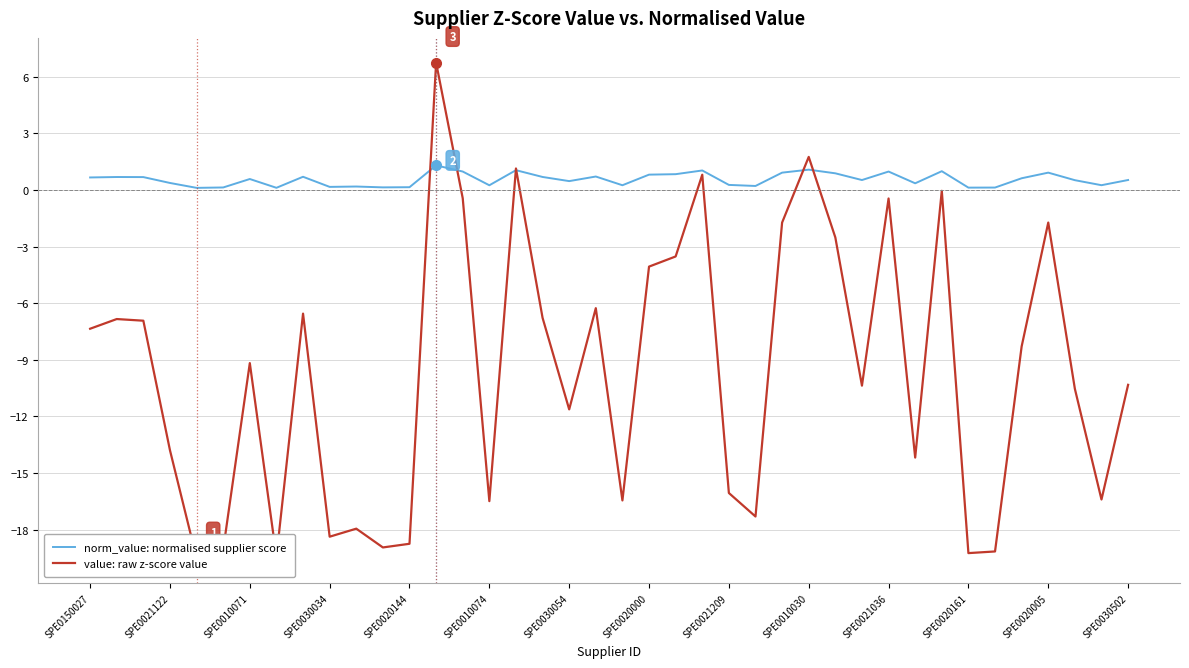

Rank the series by their average value, from highest to lowest.

norm_value: normalised supplier score, value: raw z-score value